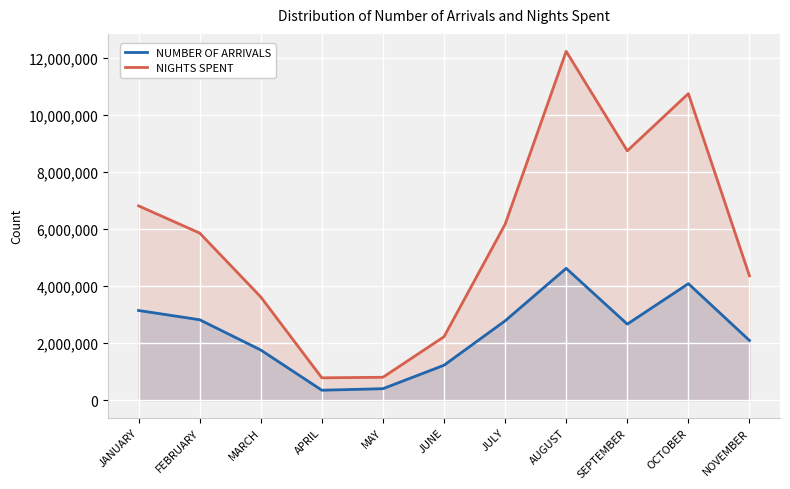

Between MARCH and SEPTEMBER, which series saw the biggest shift?

NIGHTS SPENT